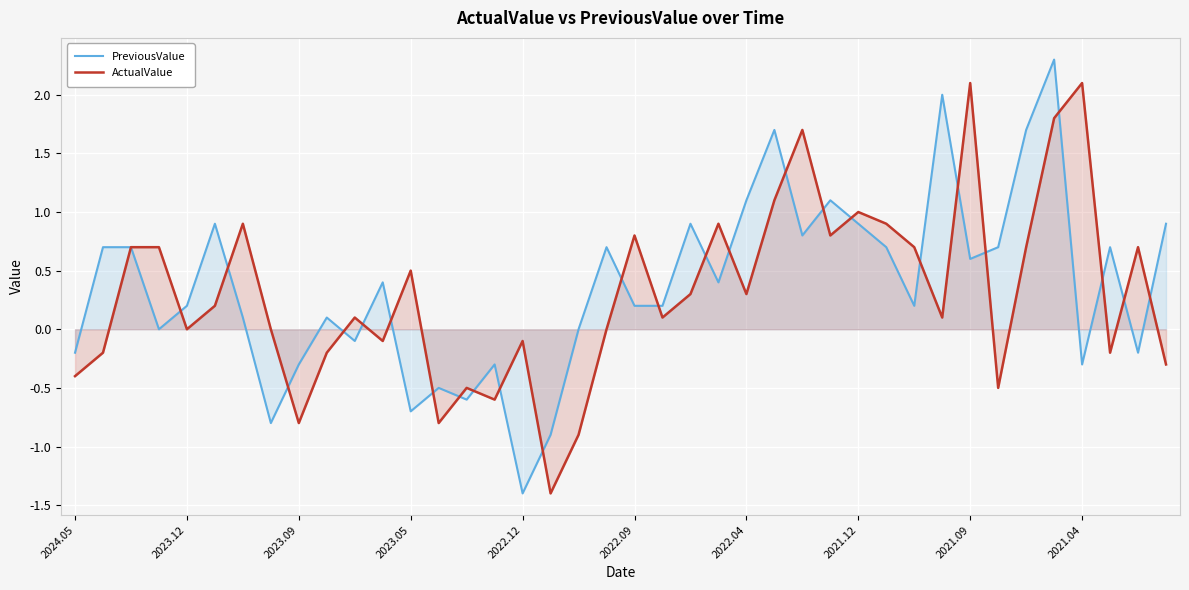

What is the total value across all series at 14?

-1.1